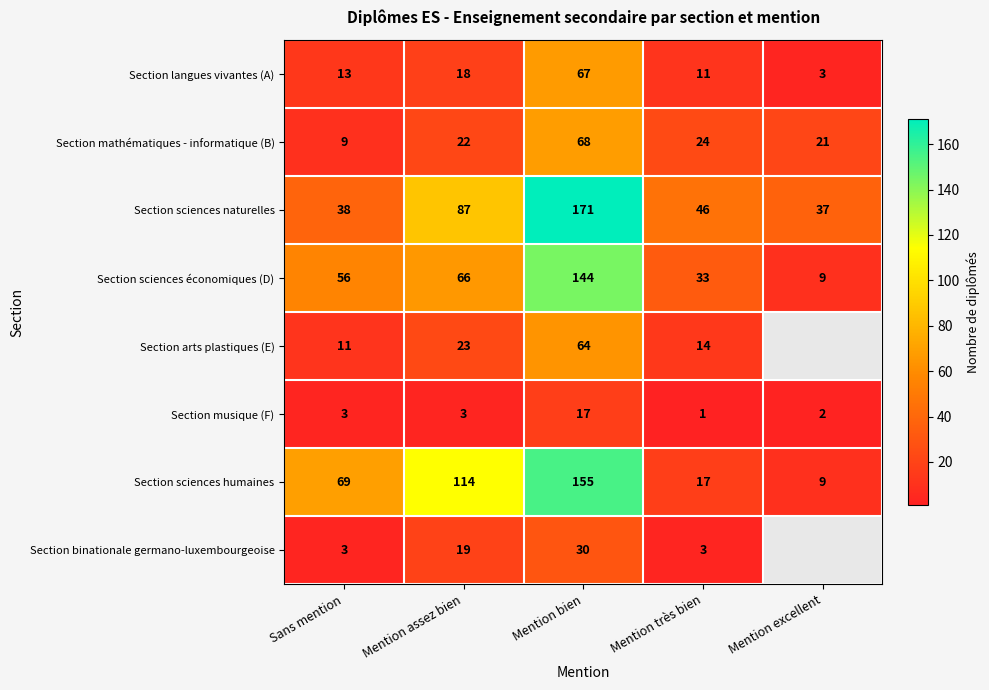

How many data points in Section musique (F) are less than 3?

2